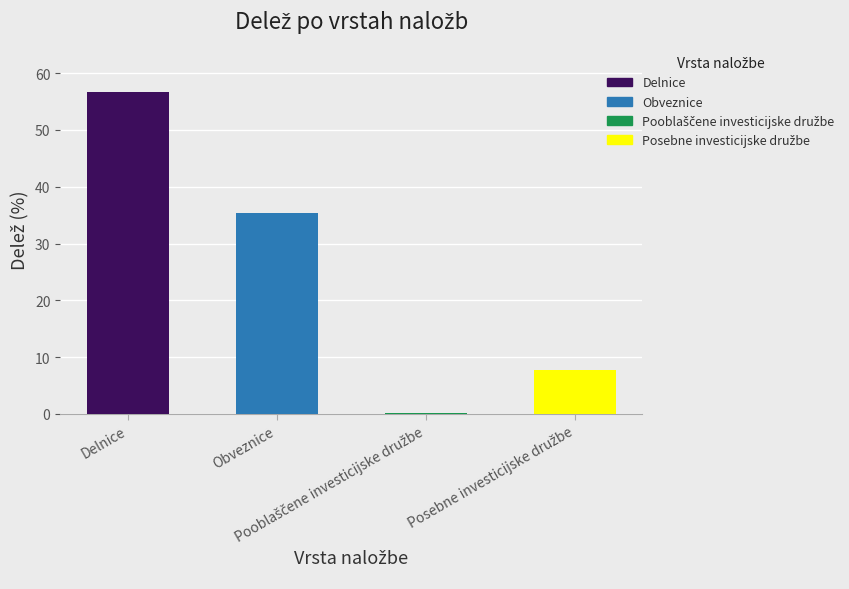

What is the maximum value shown in the chart?

56.7